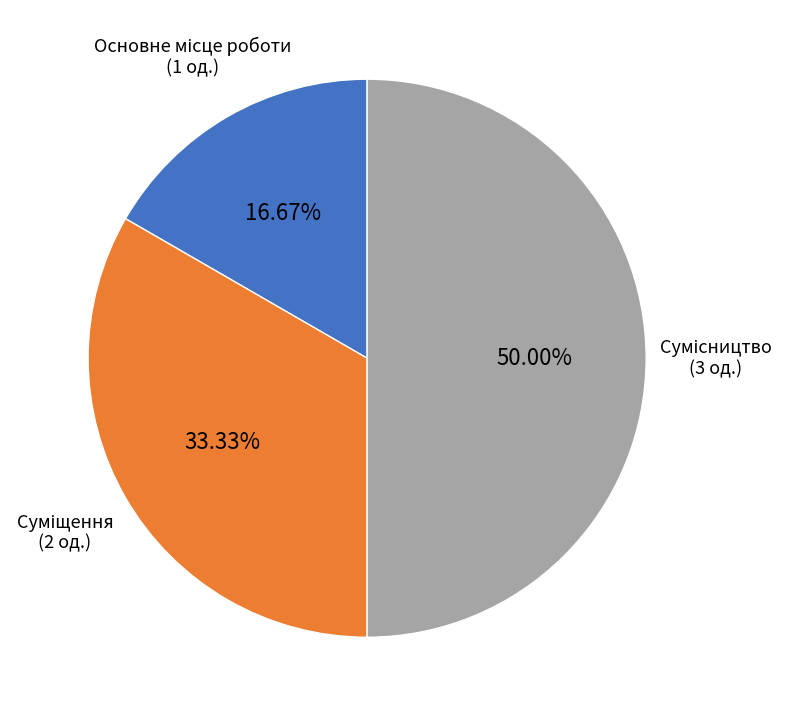

True or false: Суміщення accounts for 33% of the total.

True